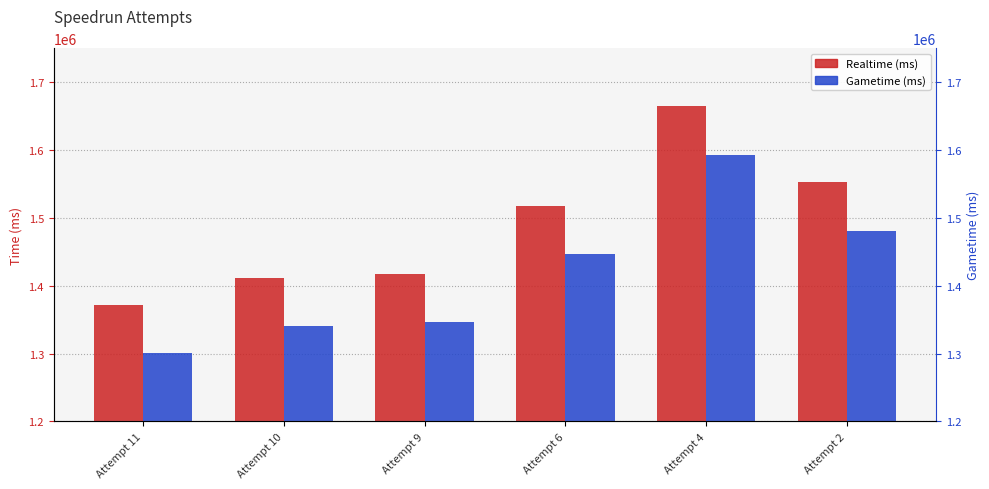

At which category is the sum across all series the highest?

Attempt 4